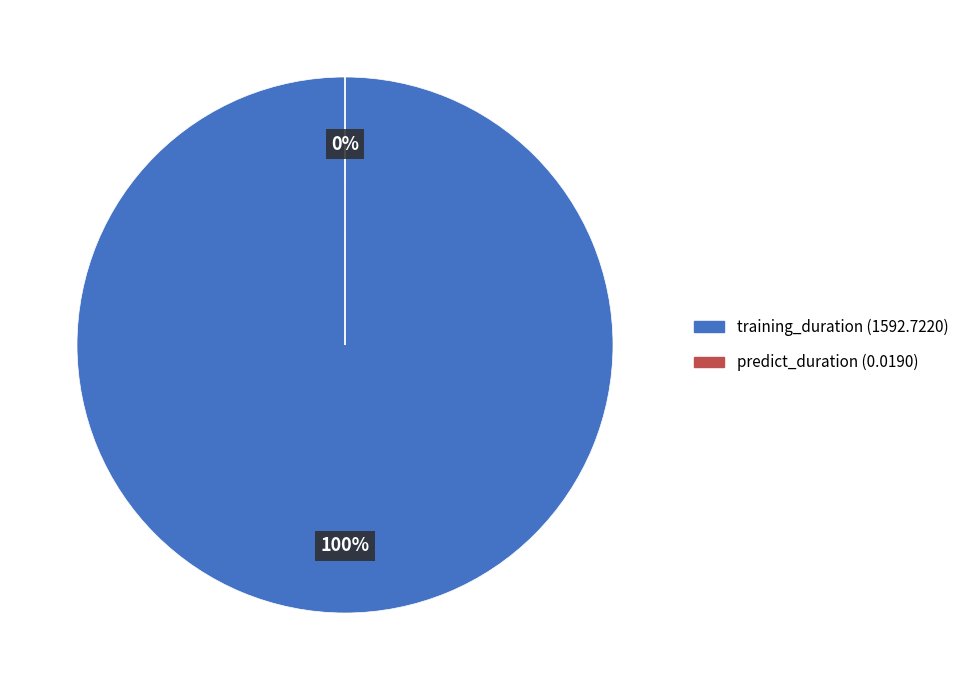

Is training_duration the majority of the pie?

Yes